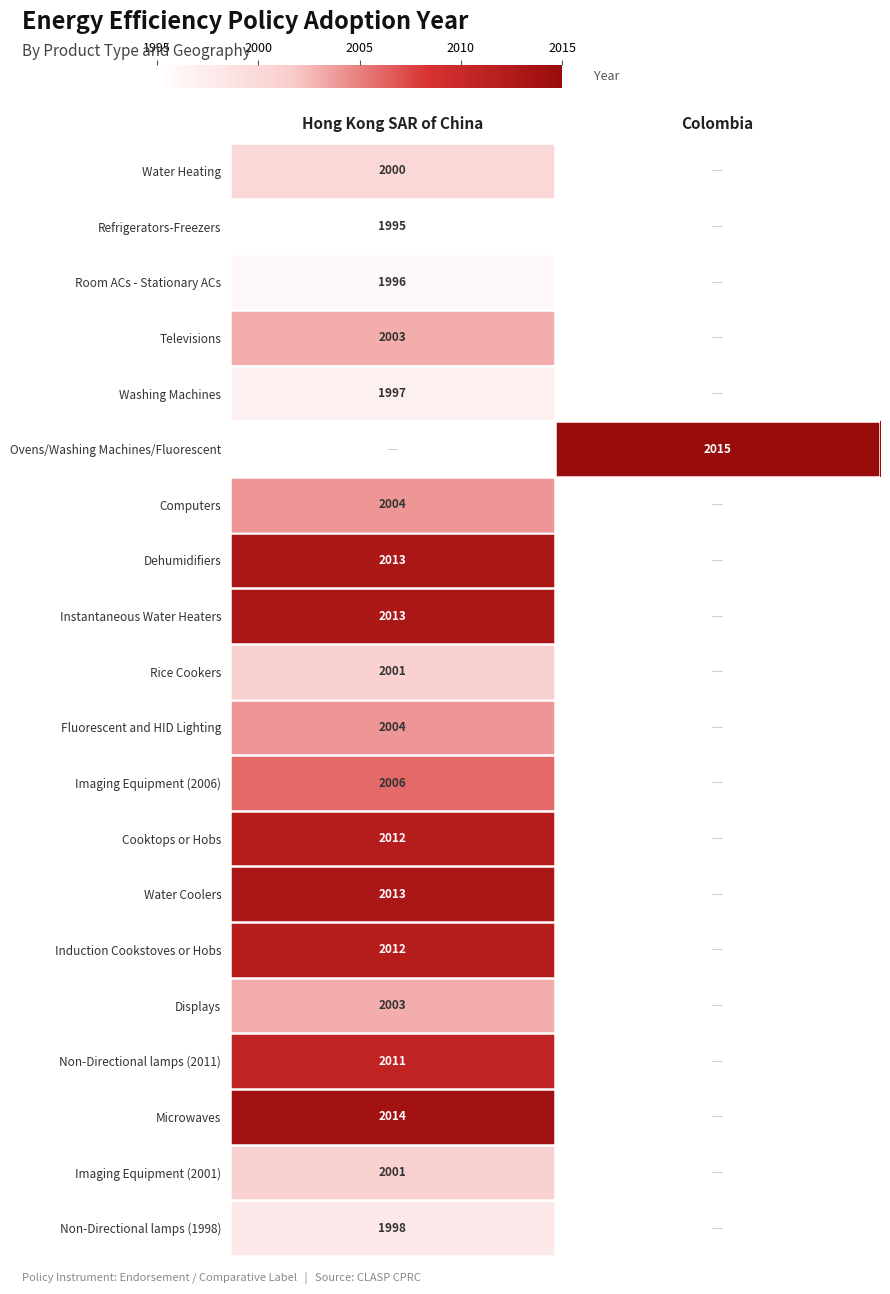

What is the smallest value displayed?

1995.0